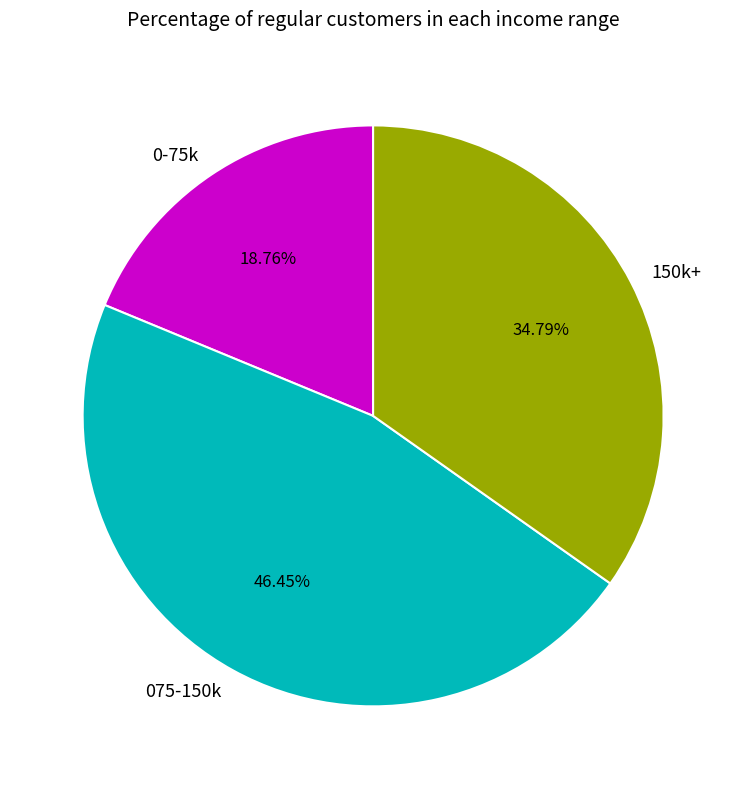

Is there a majority slice in this chart?

No